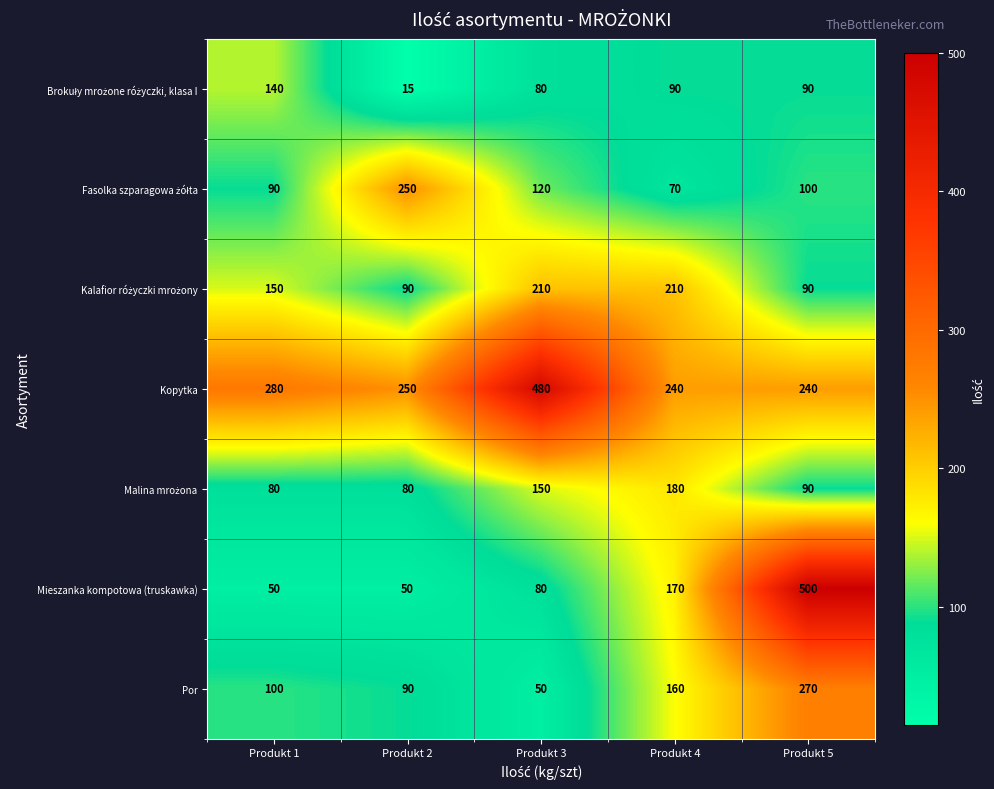

What is the lowest value of the Por series?

50